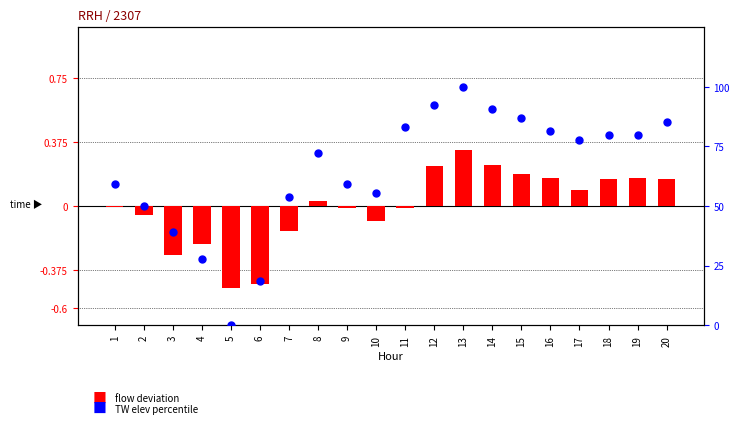

Is the value of flow deviation at 17 greater than the value of TW elev percentile at 14?

No